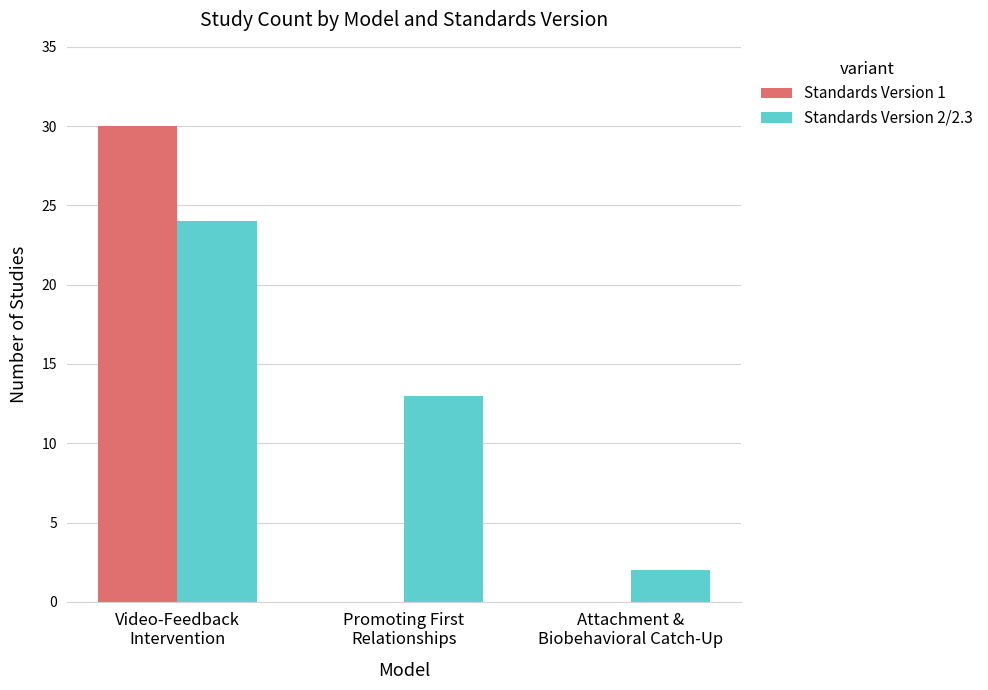

Which series has the largest total across all categories?

Standards Version 2/2.3